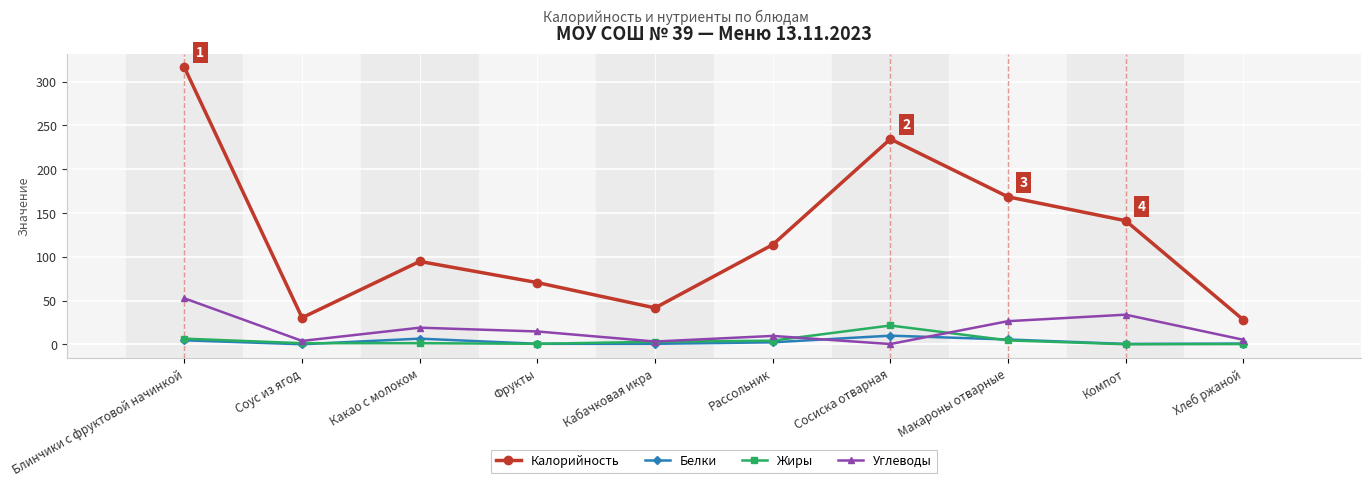

At which category does Калорийность reach its first local valley?

Соус из ягод